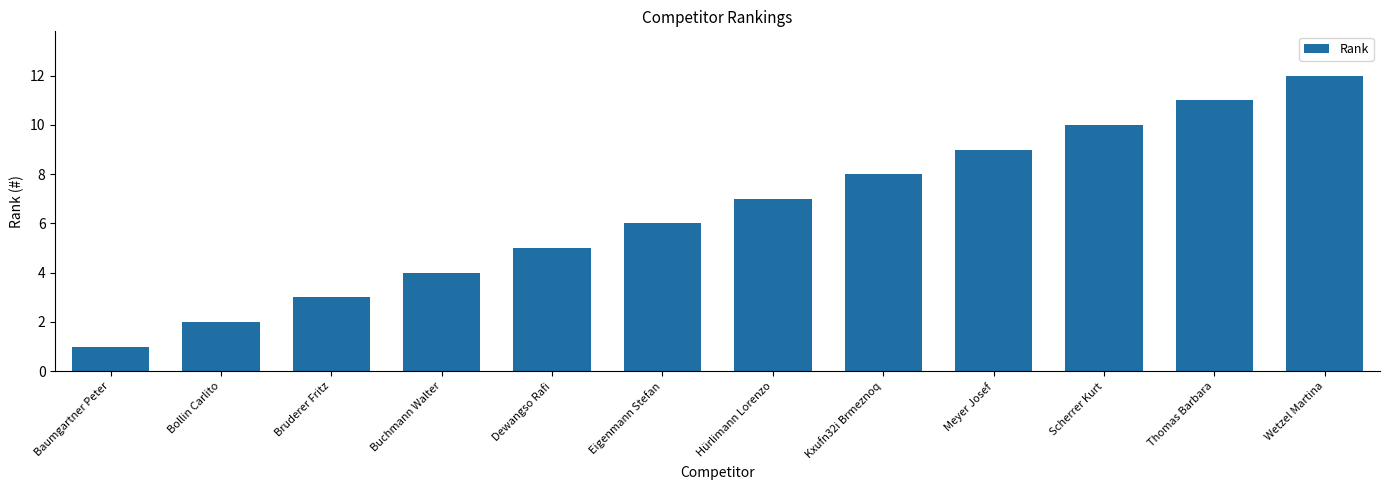

Are the bars horizontal?

No